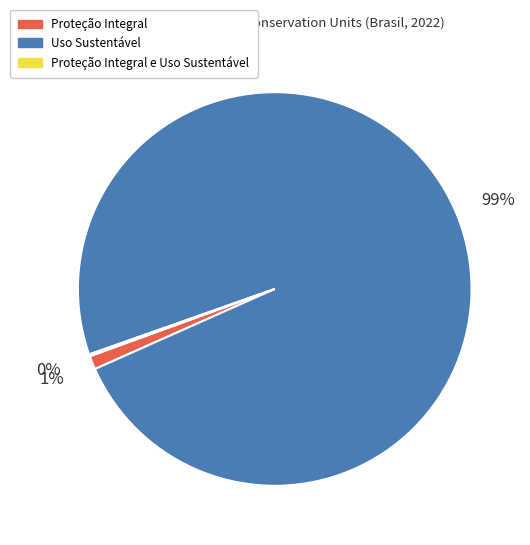

Which slice is the largest?

Uso Sustentável